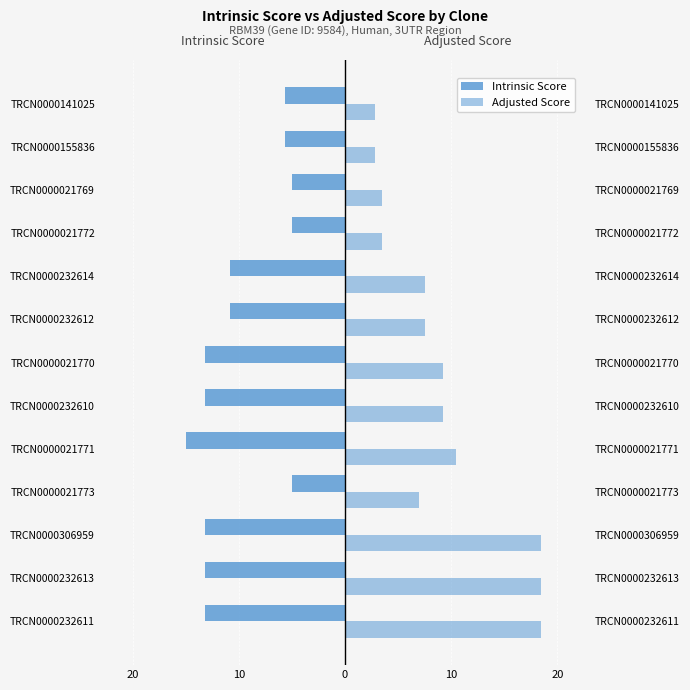

Read the Adjusted Score value at TRCN0000232612.

7.6